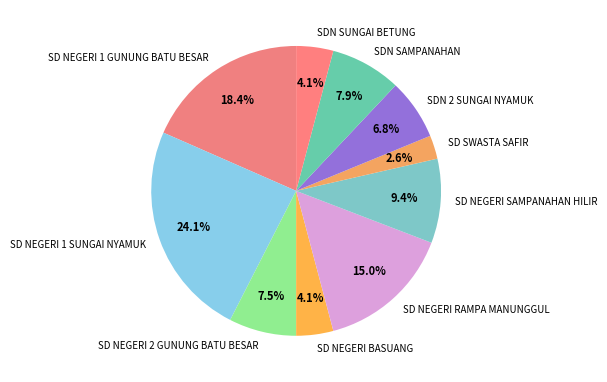

Which slice is the smallest?

SD SWASTA SAFIR